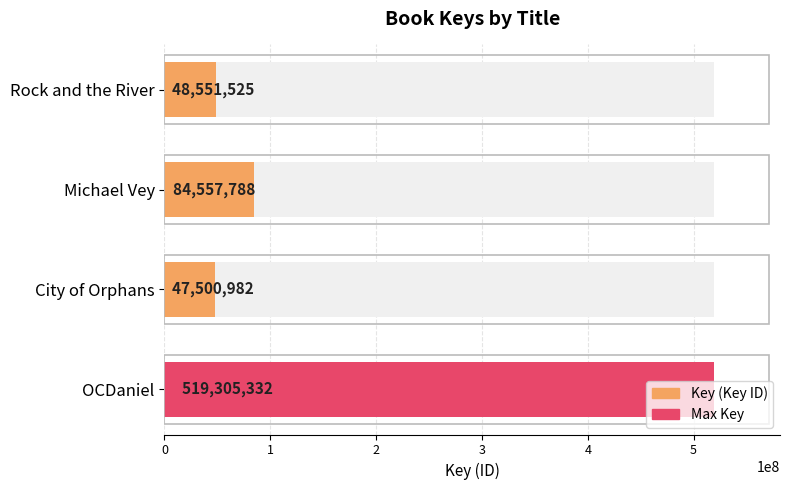

The value at Michael Vey is 84557788. True or false?

True